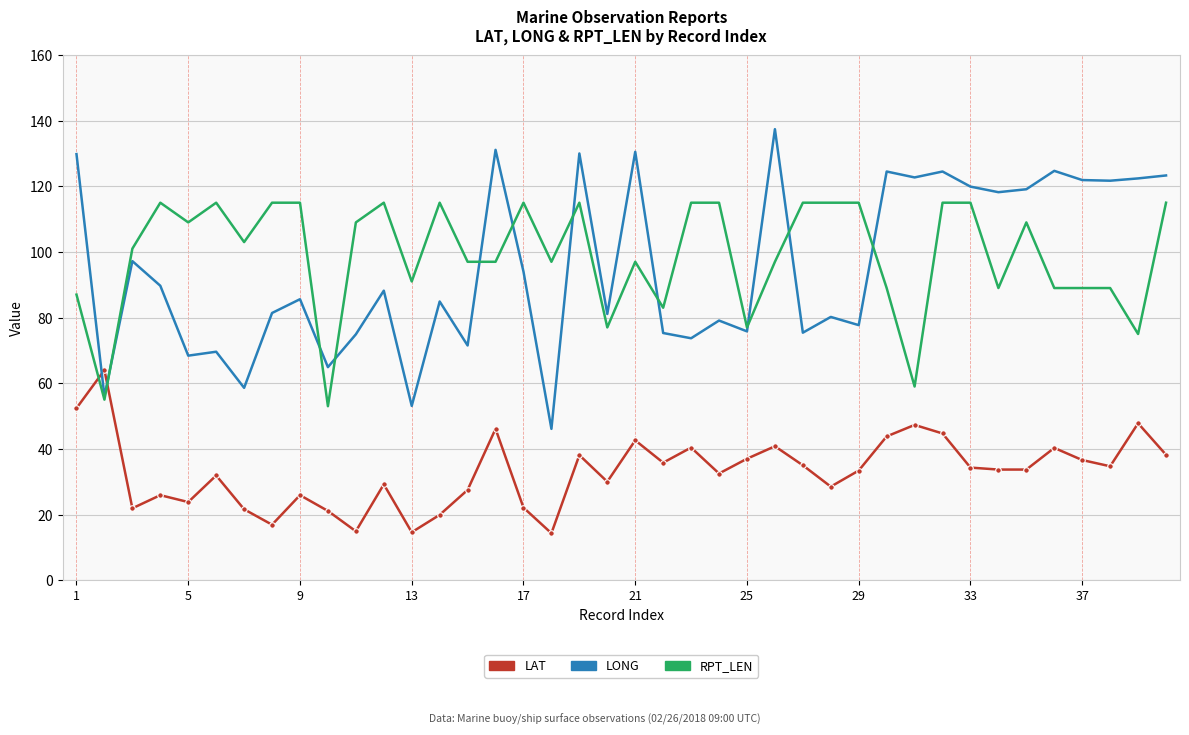

List the series in order of their peak value, highest first.

LONG, RPT_LEN, LAT